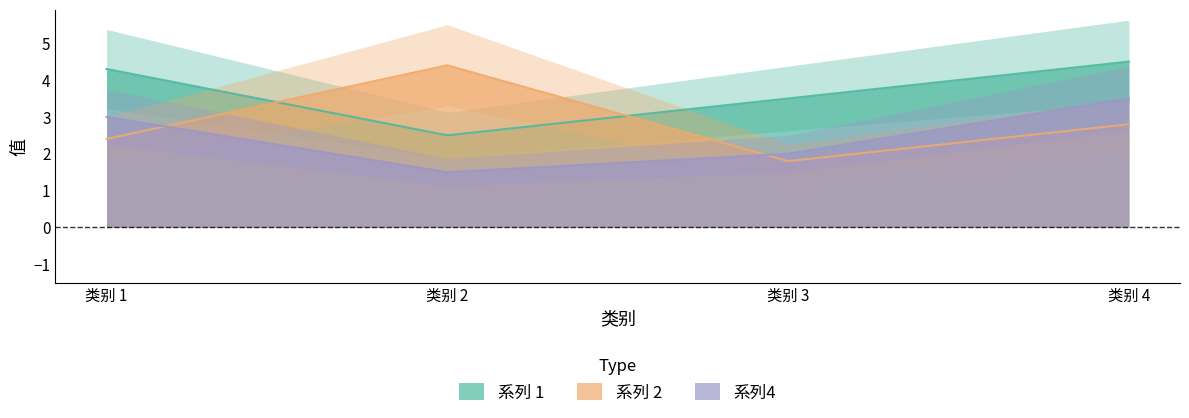

What is the value of the 系列4 point at the 4th from the left?

3.5